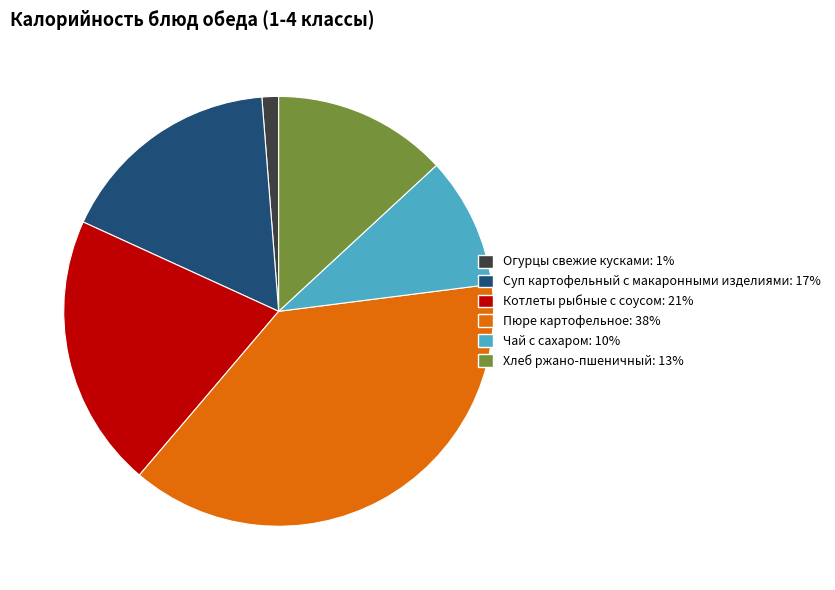

Between Суп картофельный с макаронными изделиями and Пюре картофельное, which is larger?

Пюре картофельное